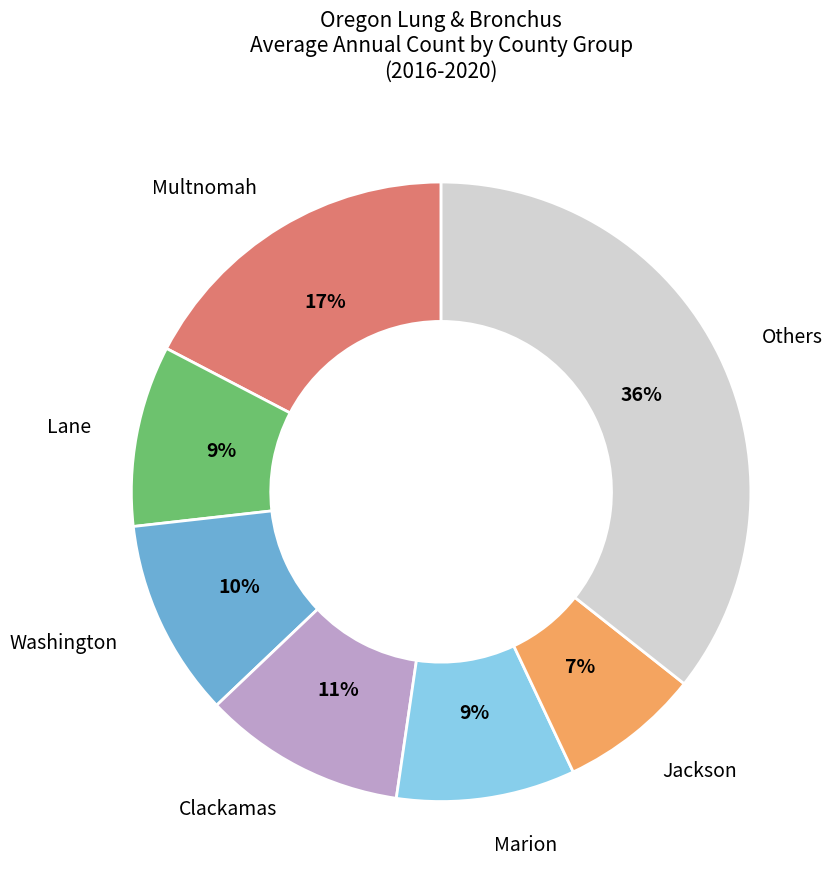

To the nearest percent, what is the average slice percentage?

14%